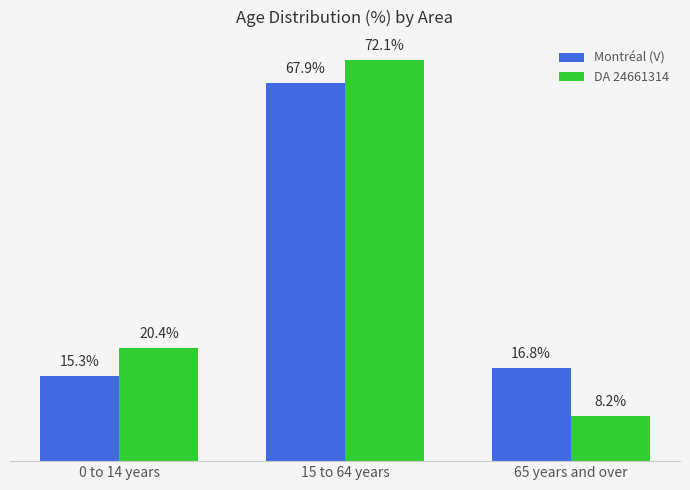

At which category does the chart reach its peak across all series?

15 to 64 years